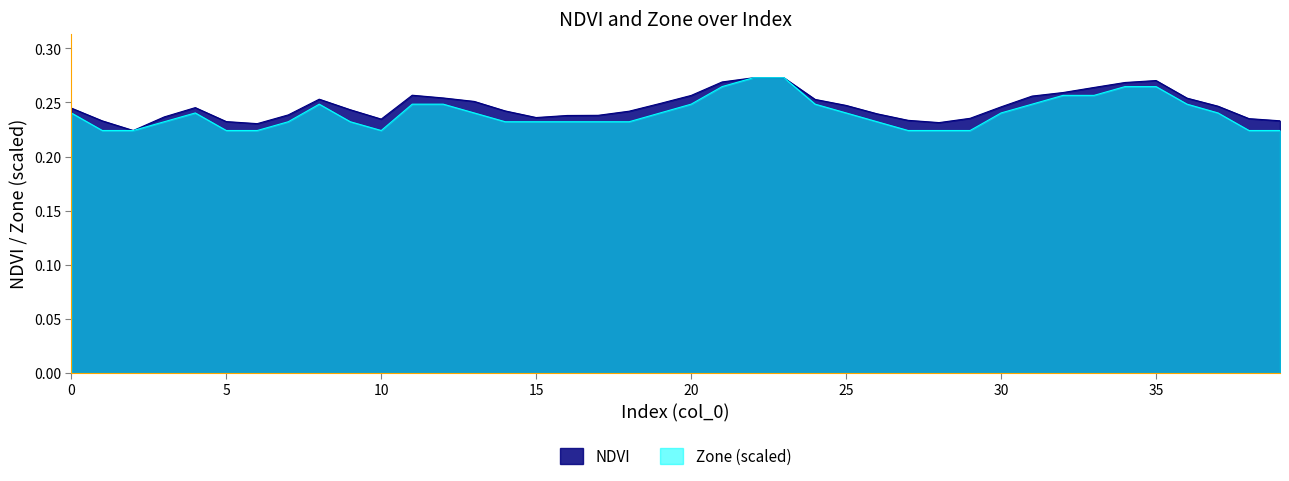

Rank the series by their average value, from highest to lowest.

NDVI, Zone (scaled)